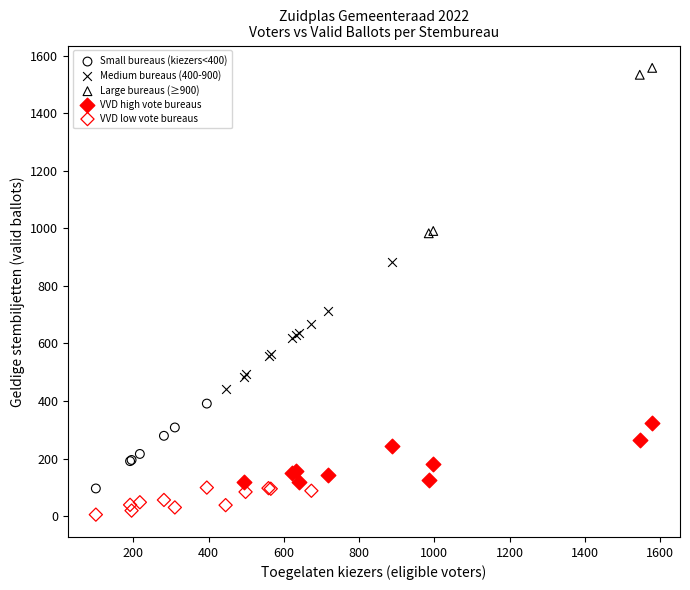

Which series contains the highest Y value?

Large bureaus (≥900)